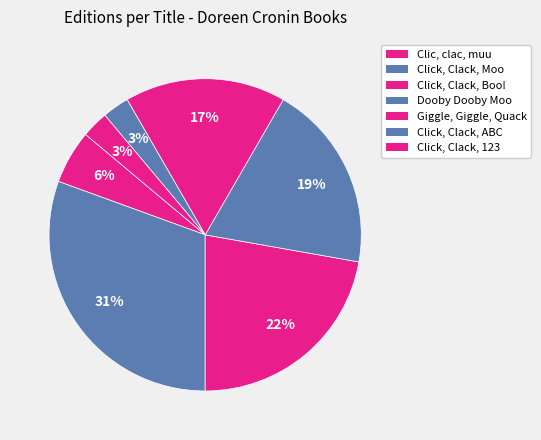

Between Click, Clack, ABC and Click, Clack, Moo, which is larger?

Click, Clack, Moo